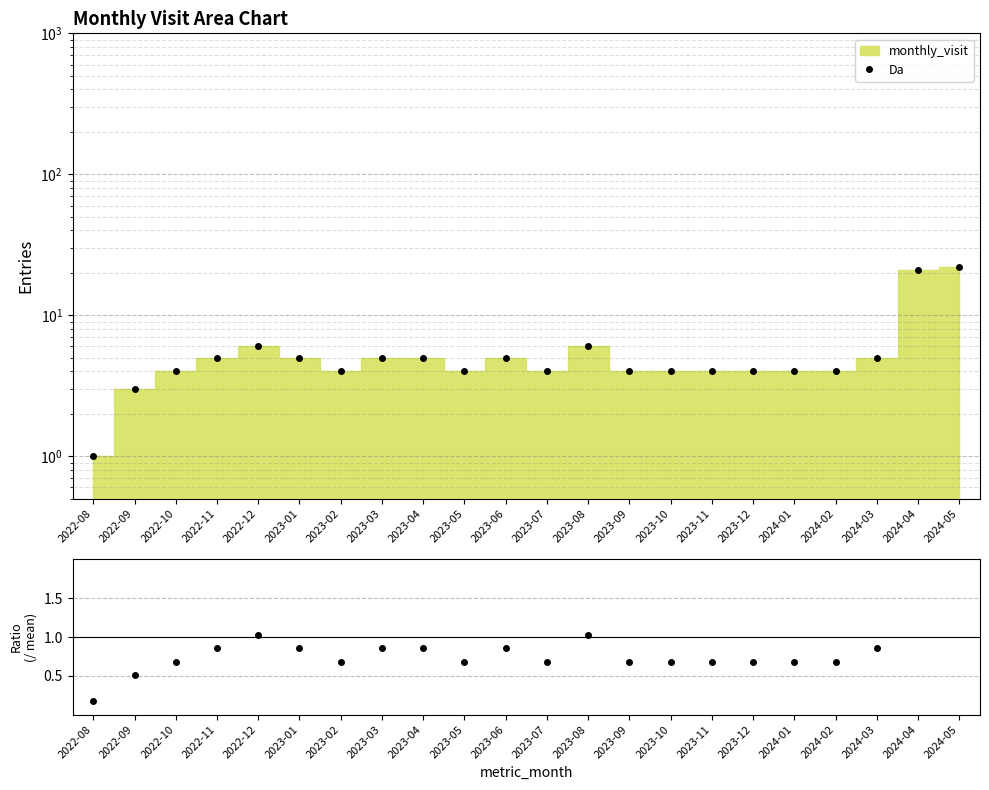

Count the number of categories in the chart.

22